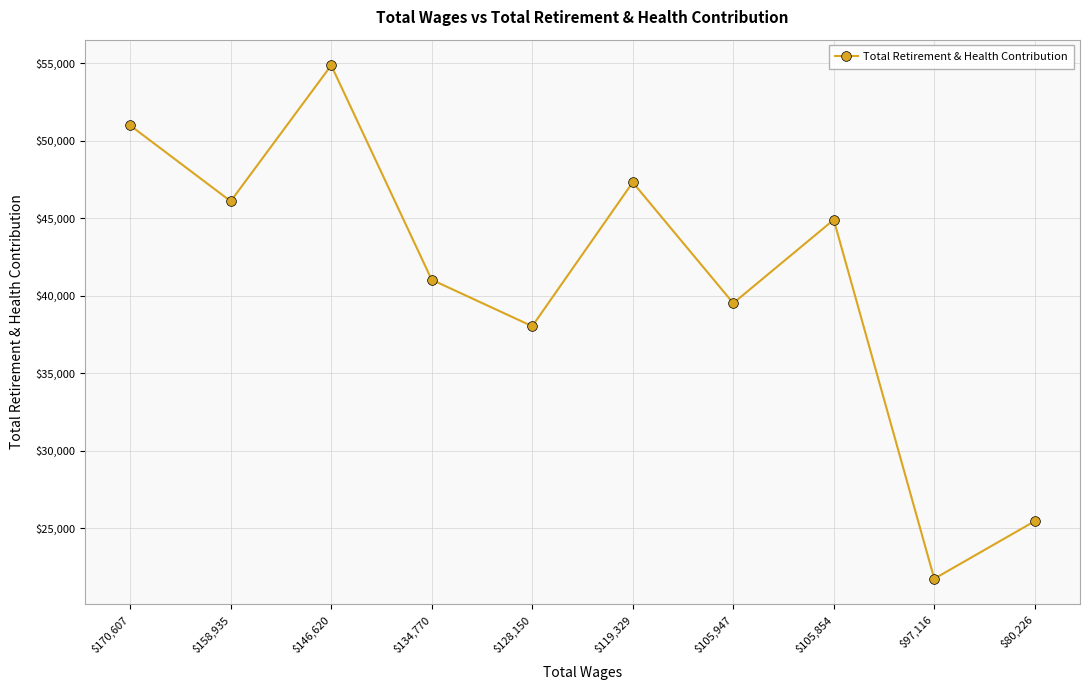

Between $128,150 and $105,947, which is larger?

$105,947